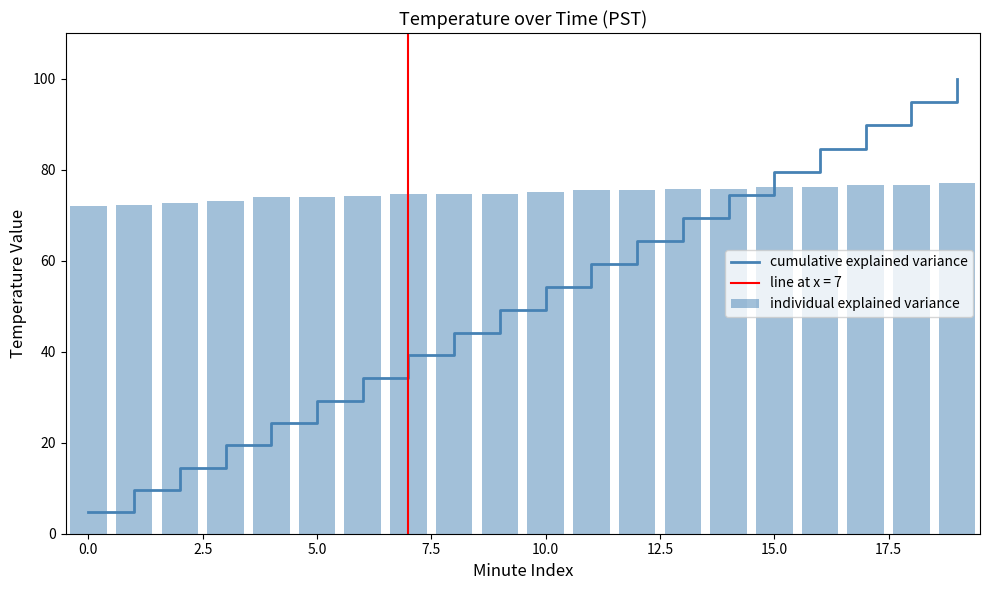

Is it true that cumulative explained variance equals 24.2 at 14?

False